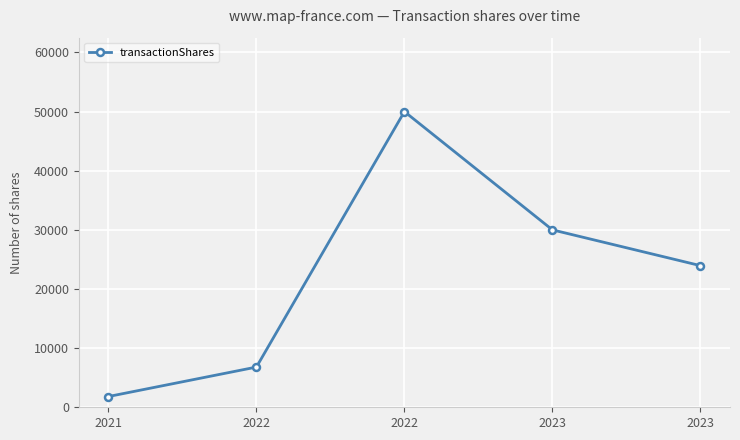

Where does the data first go above 23952?

2022